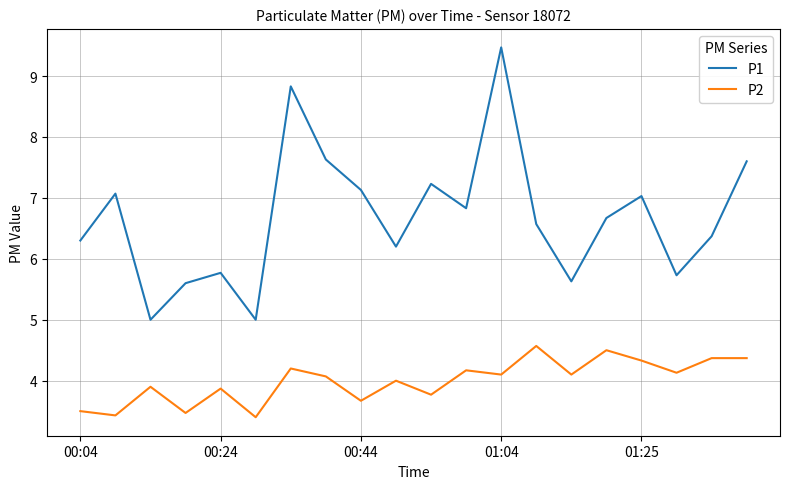

Rank the series by their maximum value, from highest to lowest.

P1, P2